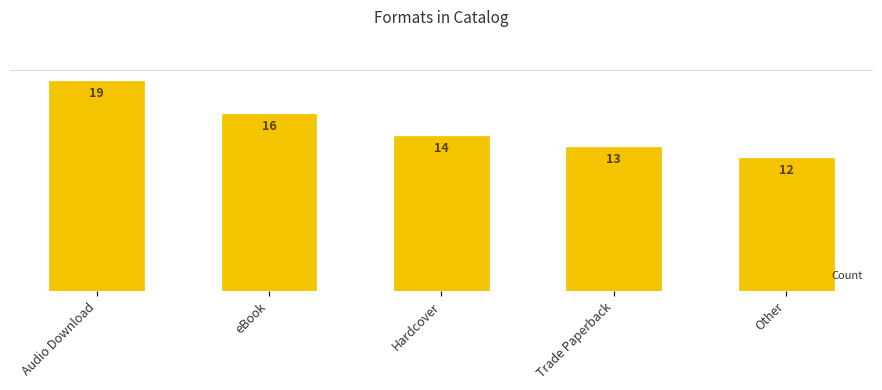

What is the difference between the values at Audio Download and Hardcover?

5